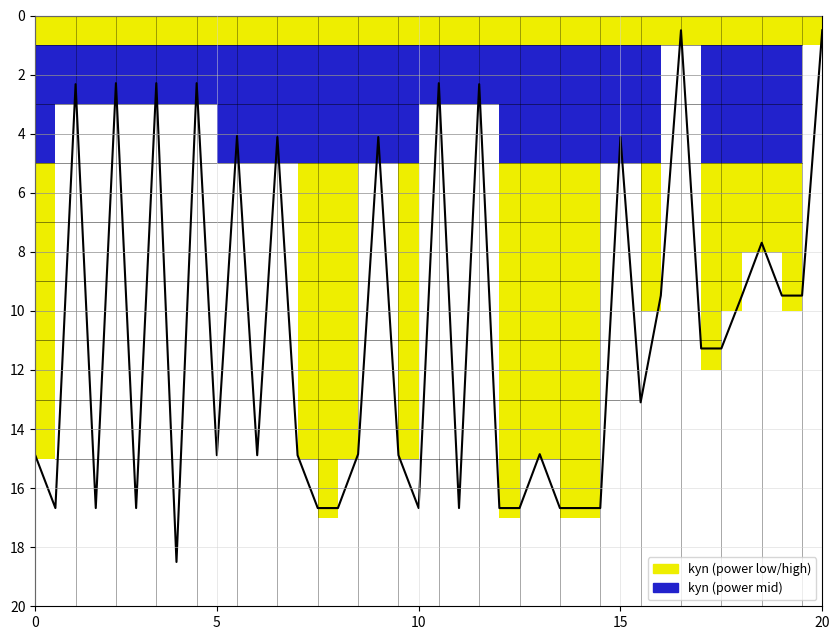

What is the smallest value displayed?

0.5